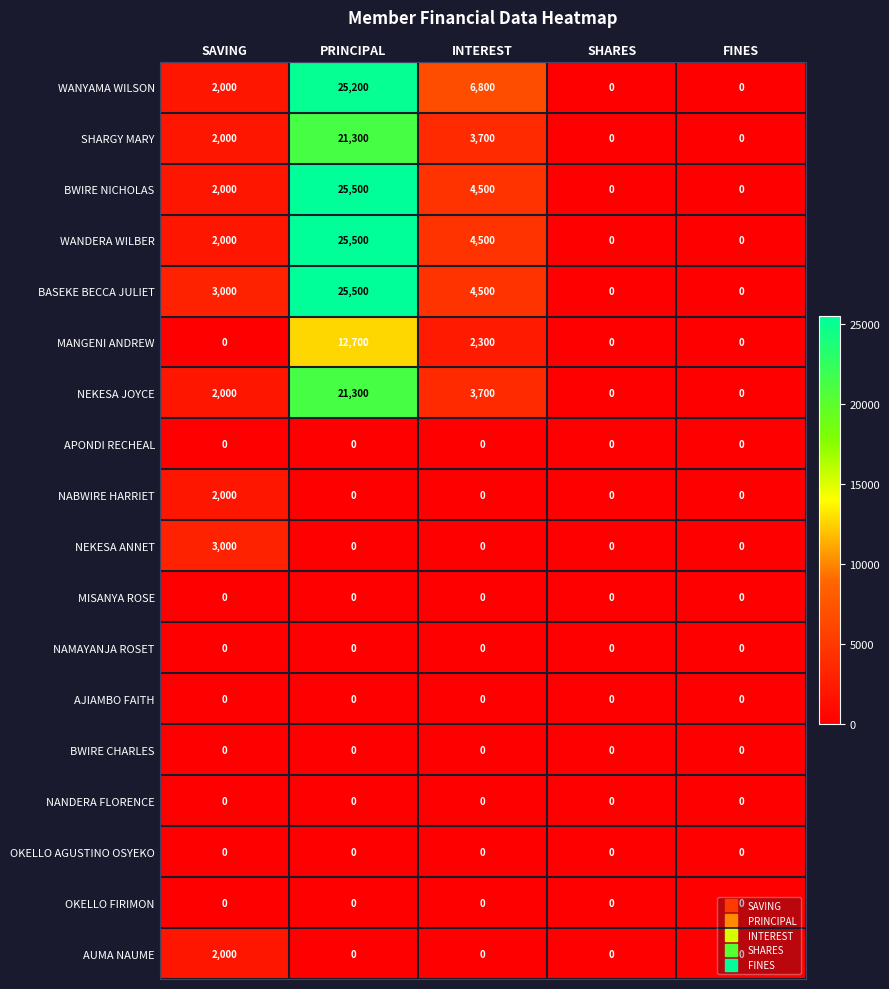

Between INTEREST and SHARES, which series saw the biggest shift?

WANYAMA WILSON